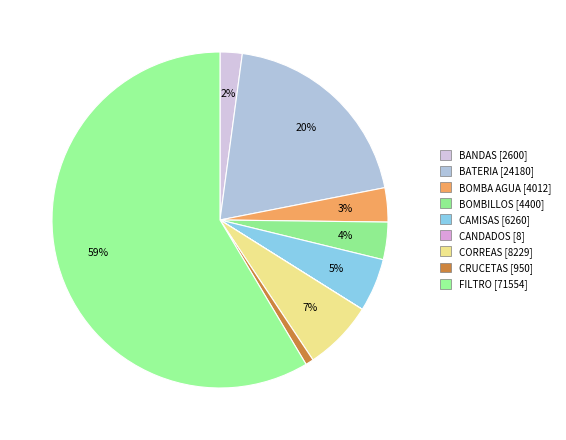

To the nearest percent, what is the difference between the CRUCETAS and BOMBA AGUA slice percentages?

3%